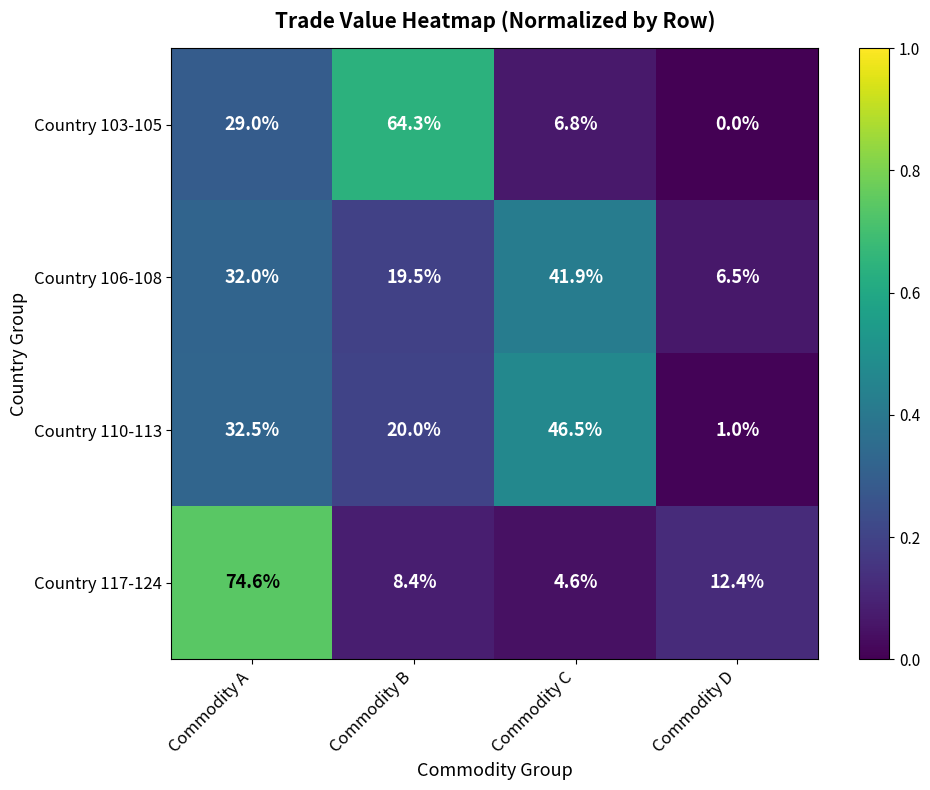

List the series in order of their peak value, lowest first.

Country 106-108, Country 110-113, Country 103-105, Country 117-124